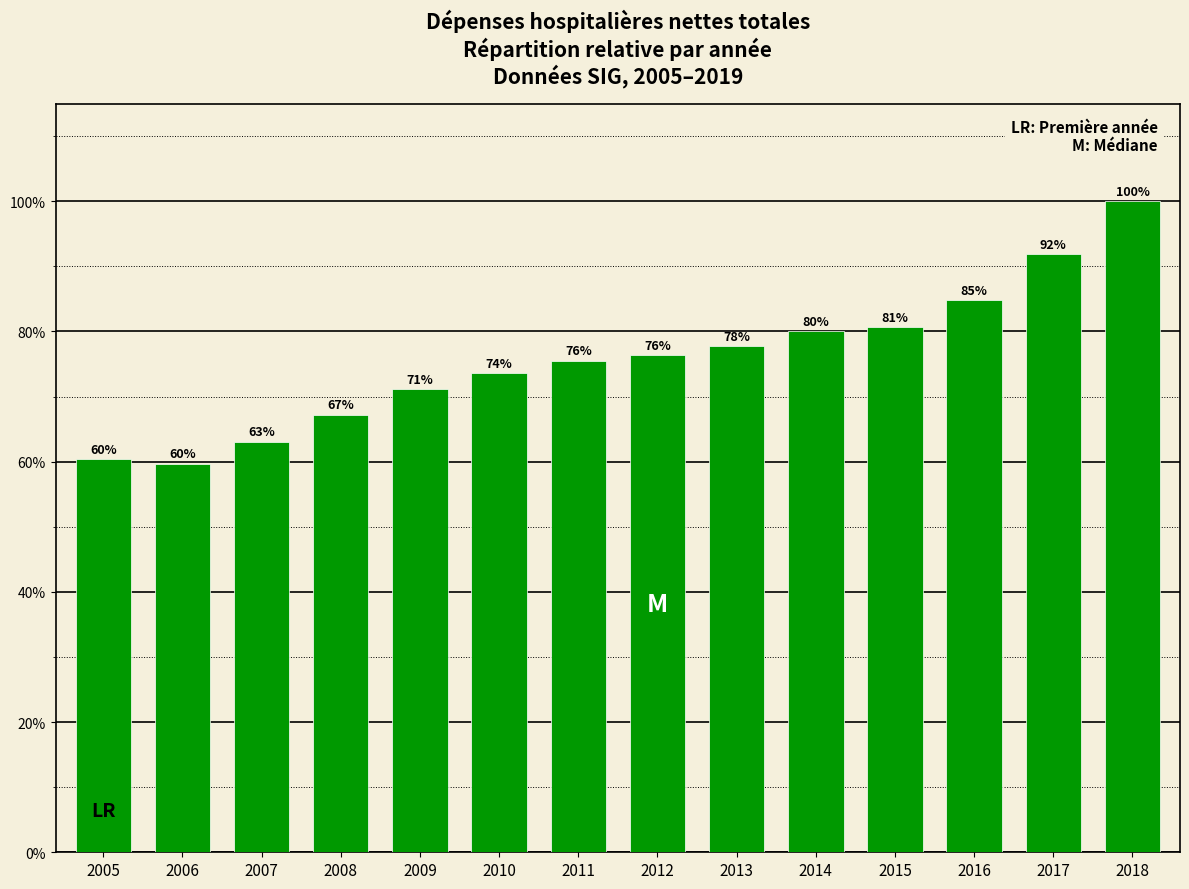

The chart shows a value of 111.7 at 2016. True or false?

False